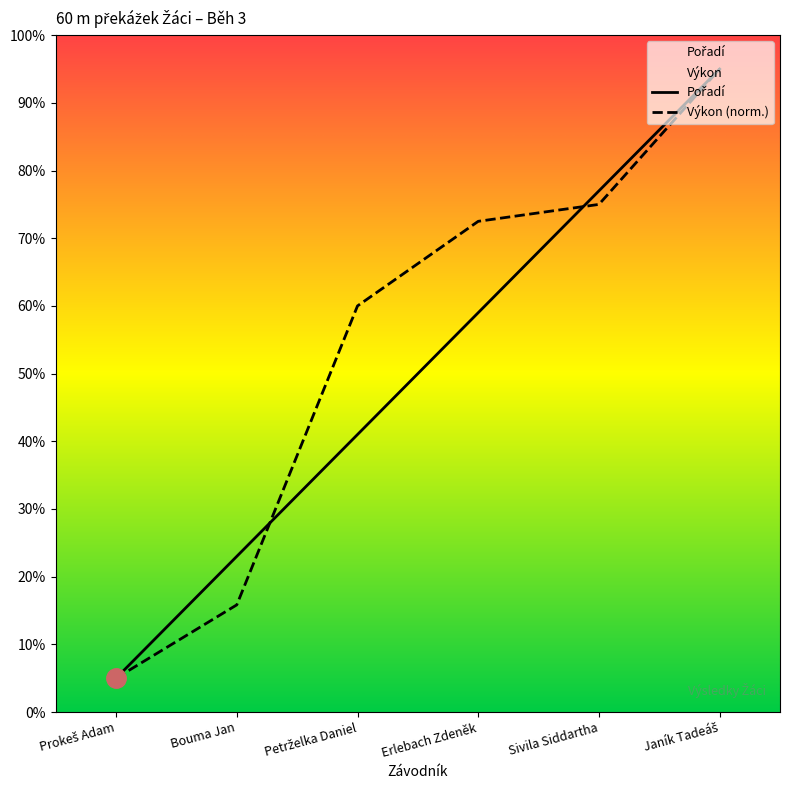

What is the label of the 4th point from the right?

Petrželka Daniel